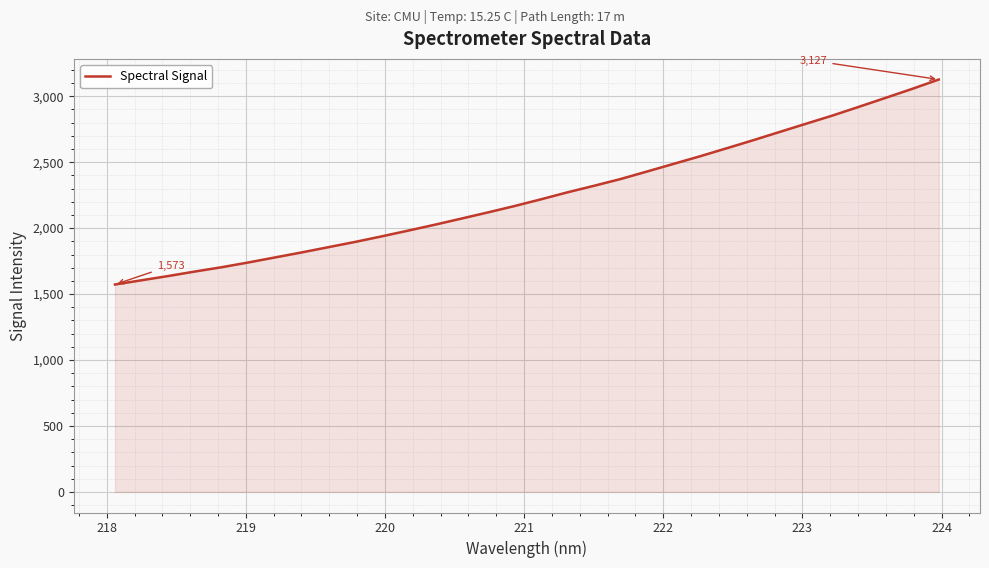

What is the difference between the maximum and minimum values?

1554.4